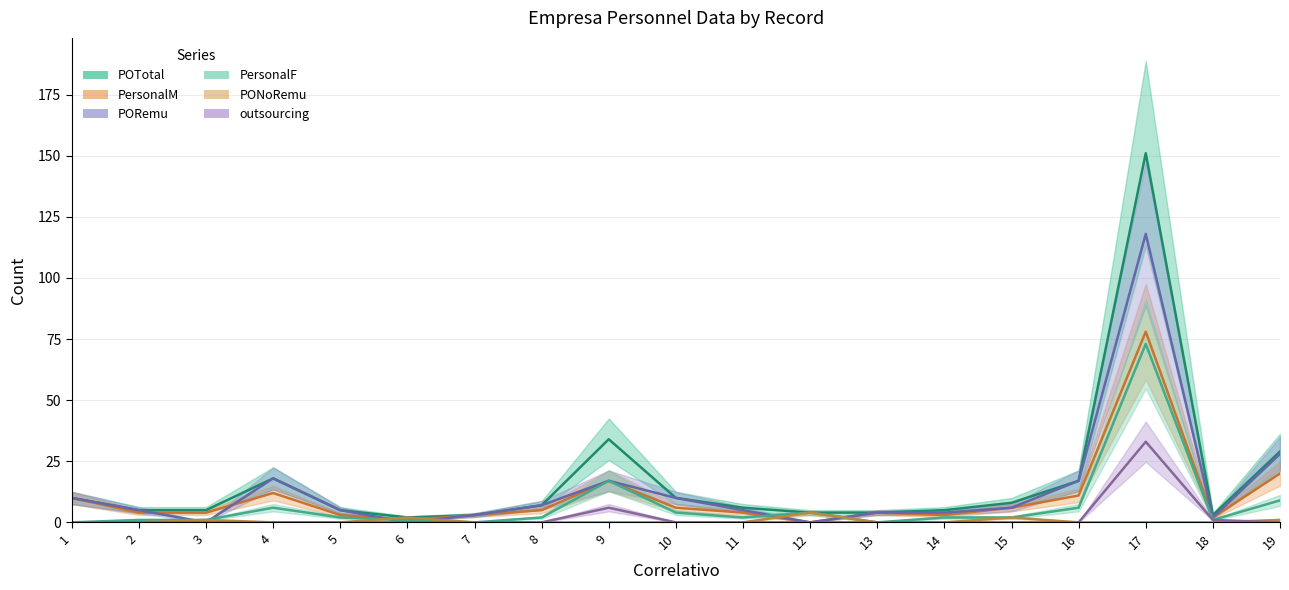

Reading left to right, list all the values displayed in this chart.

POTotal: 1=10	2=5	3=5	4=18	5=5	6=2	7=3	8=7	9=34	10=10	11=6	12=4	13=4	14=5	15=8	16=17	17=151	18=3	19=29
PersonalM: 1=10	2=4	3=4	4=12	5=3	6=1	7=3	8=5	9=17	10=6	11=4	12=0	13=4	14=3	15=6	16=11	17=78	18=2	19=20
PORemu: 1=10	2=5	3=0	4=18	5=5	6=0	7=3	8=7	9=17	10=10	11=5	12=0	13=4	14=4	15=6	16=17	17=118	18=2	19=28
PersonalF: 1=0	2=1	3=1	4=6	5=2	6=1	7=0	8=2	9=17	10=4	11=2	12=4	13=0	14=2	15=2	16=6	17=73	18=1	19=9
PONoRemu: 1=0	2=0	3=1	4=0	5=0	6=2	7=0	8=0	9=0	10=0	11=0	12=4	13=0	14=0	15=2	16=0	17=0	18=0	19=1
outsourcing: 1=0	2=0	3=0	4=0	5=0	6=0	7=0	8=0	9=6	10=0	11=0	12=0	13=0	14=0	15=0	16=0	17=33	18=1	19=0